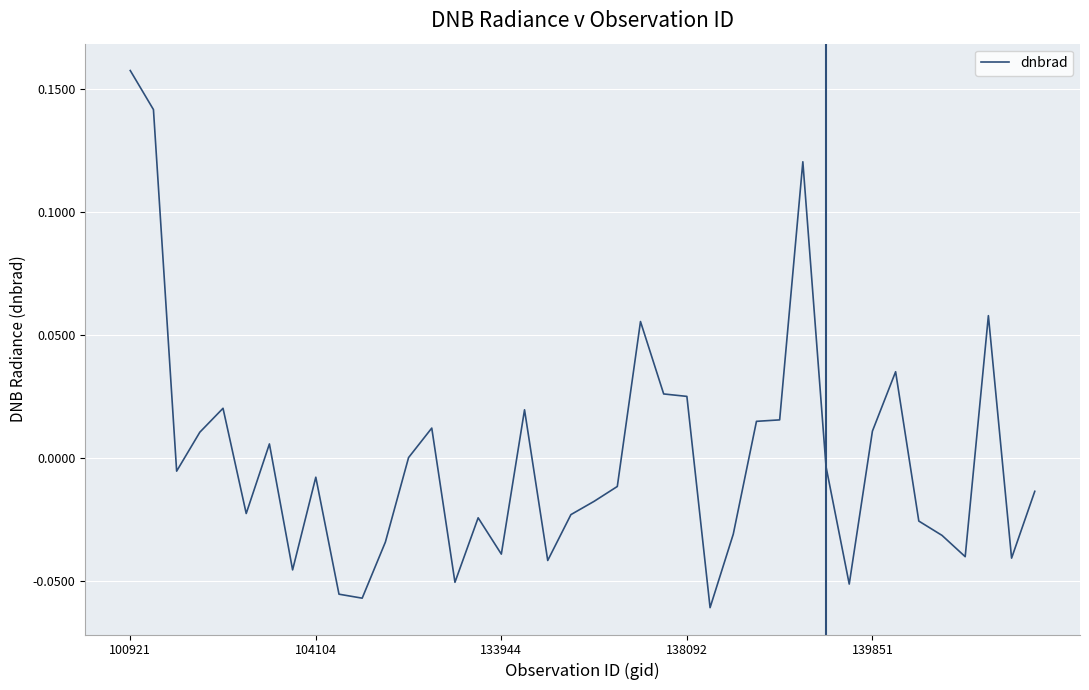

What is the maximum value shown in the chart?

0.2